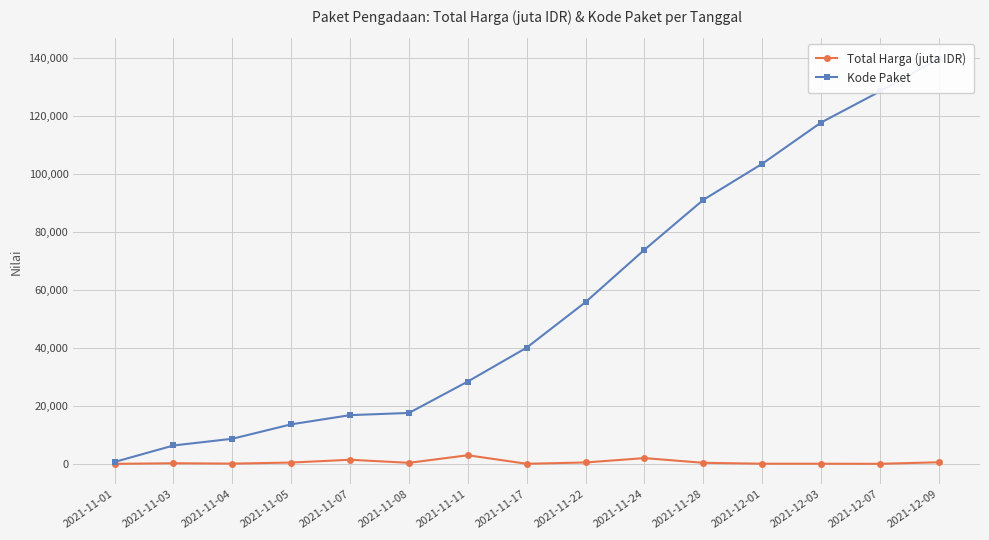

Rank the series by their maximum value, from lowest to highest.

Total Harga (juta IDR), Kode Paket